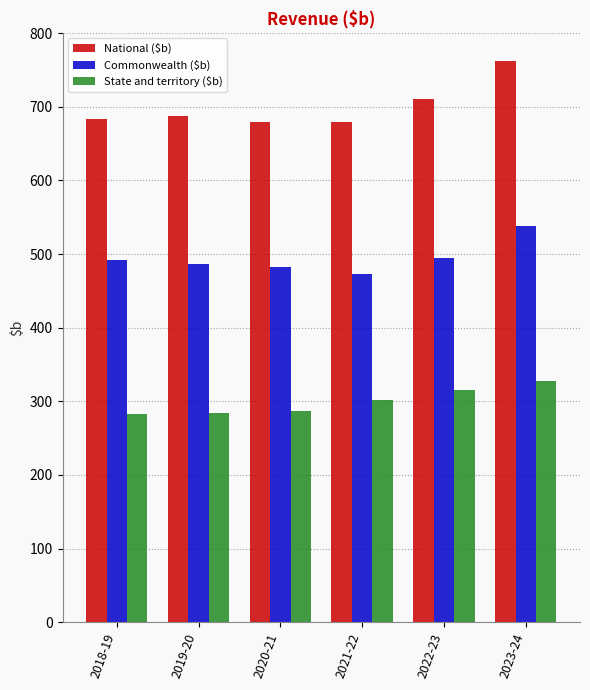

Which series has the largest range (max minus min)?

National ($b)